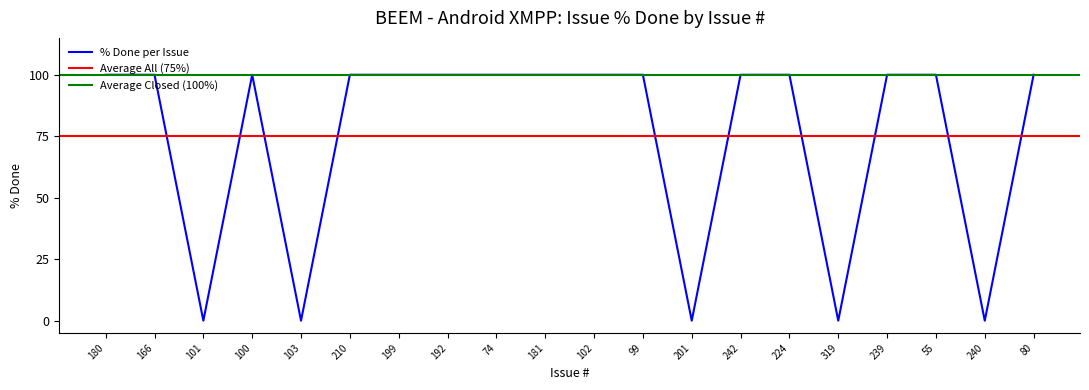

How many interior local valleys (lower than both neighbors) does the data have?

5